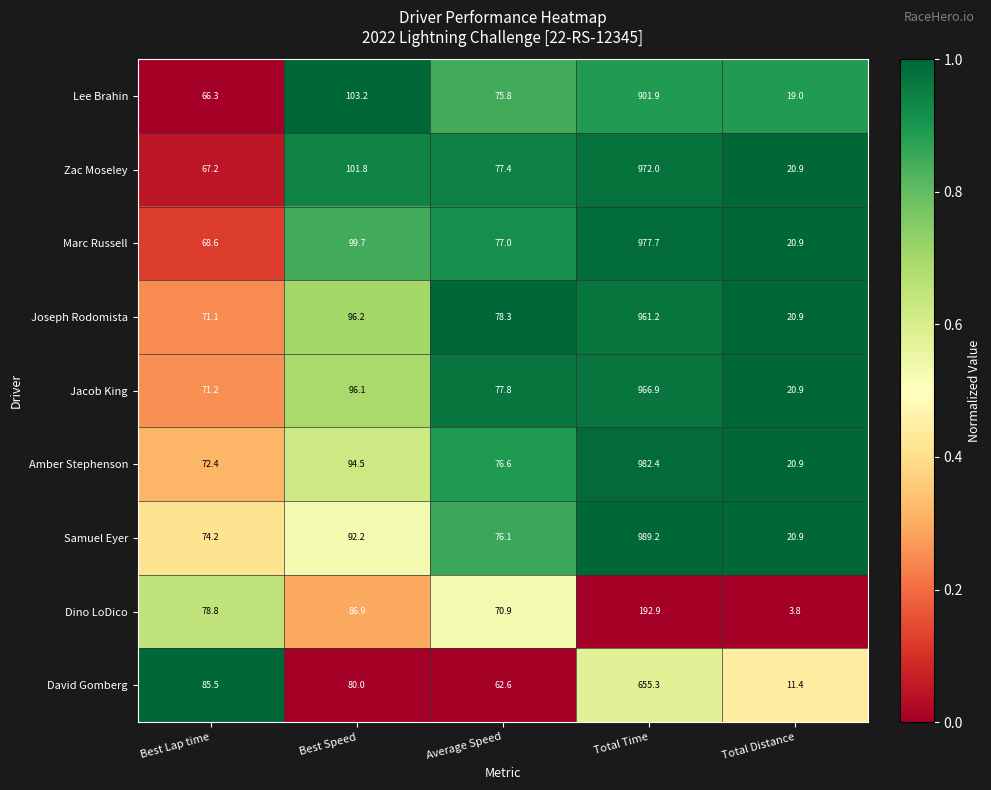

What is the highest value of the Dino LoDico series?

192.9